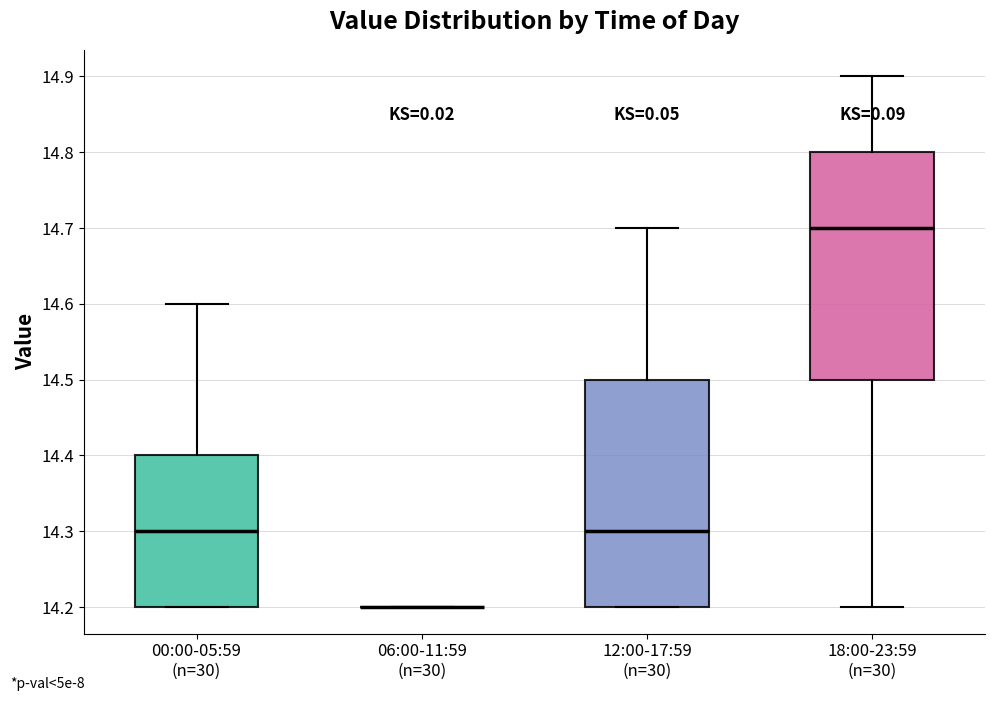

Reading left to right, transcribe this box plot: for each box, give where its median line is, the range the box spans, and where its two whiskers end, as read against the y-axis. The values are not printed on the chart, so give them approximately, as read against the axis.

00:00-05:59 (n=30): median 14.3, box 14.2 to 14.4, whiskers 14.2 to 14.6
06:00-11:59 (n=30): box collapsed to a line at 14.2, whiskers 14.2 to 14.2
12:00-17:59 (n=30): median 14.3, box 14.2 to 14.5, whiskers 14.2 to 14.7
18:00-23:59 (n=30): median 14.7, box 14.5 to 14.8, whiskers 14.2 to 14.9